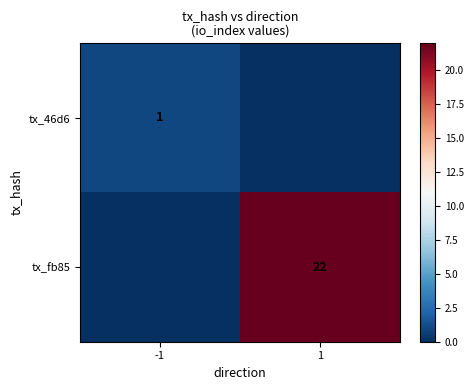

Between -1 and 1, which is larger?

-1